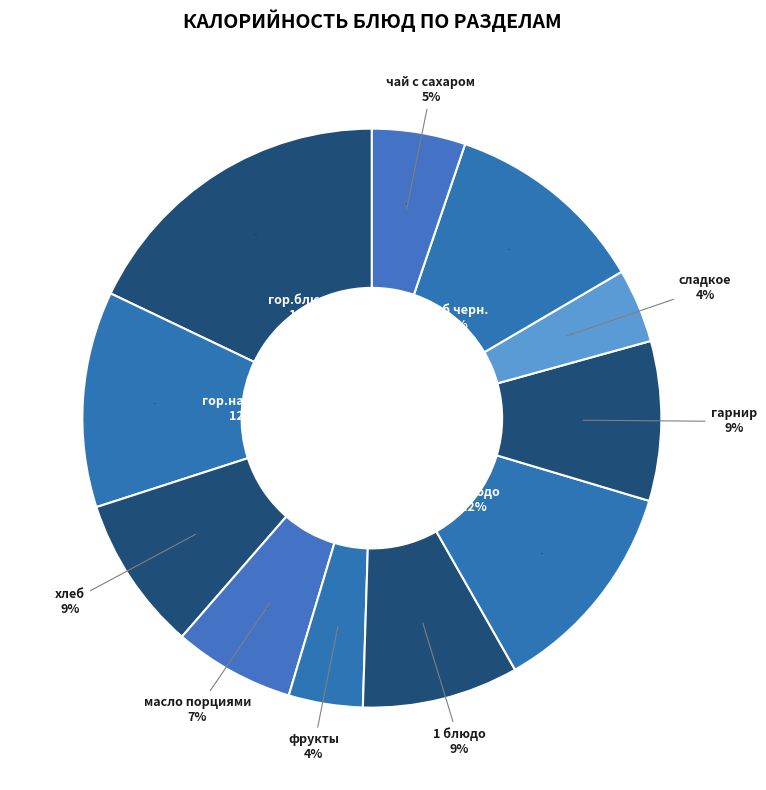

True or false: фрукты accounts for 13% of the total.

False